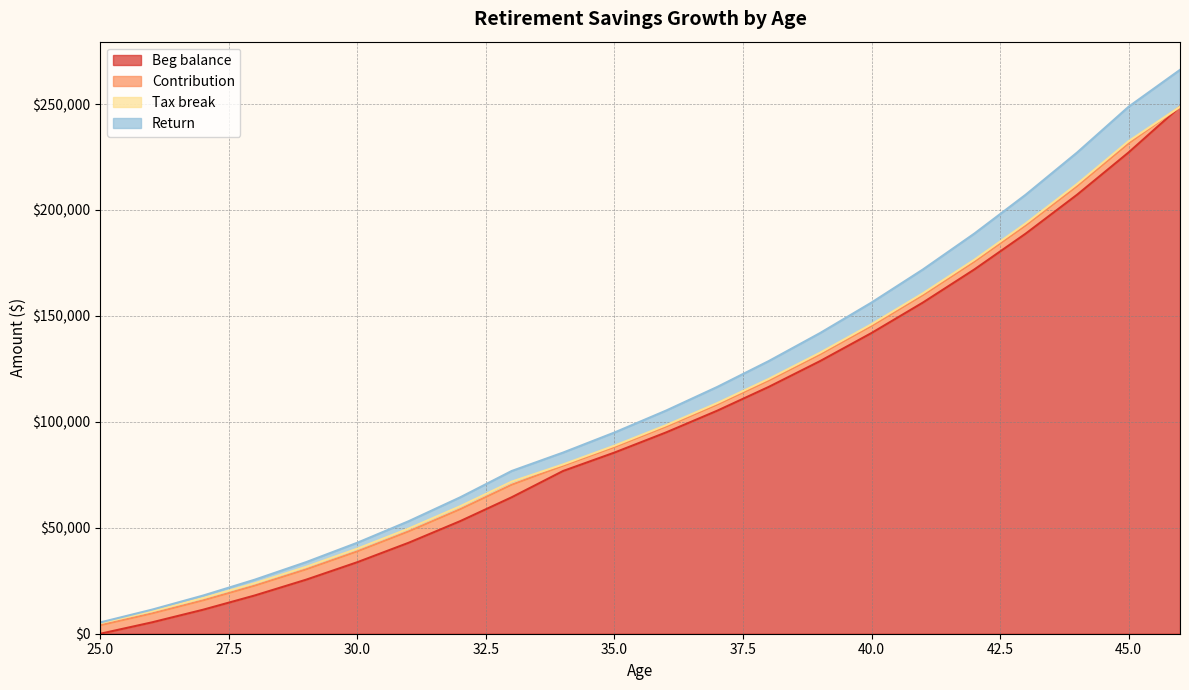

What is the sum of all Beg balance values?

2204431.7